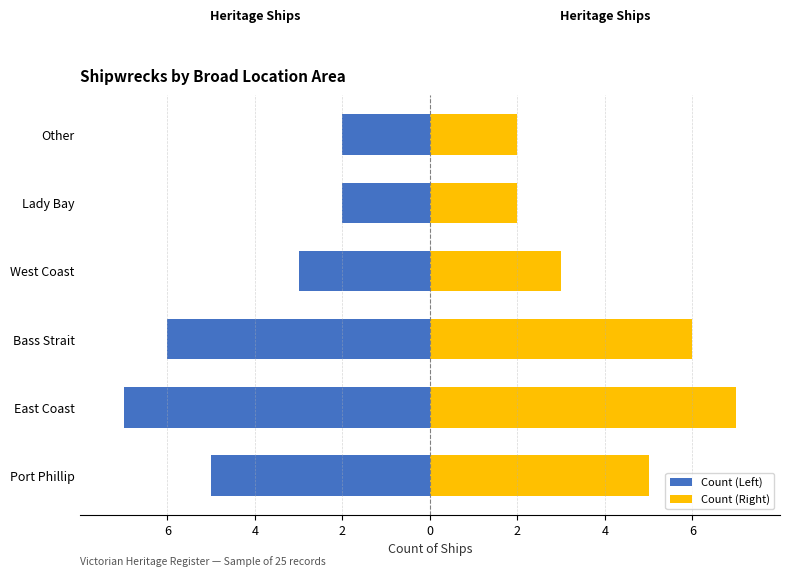

The value of Count (Right) at West Coast is 3. True or false?

True